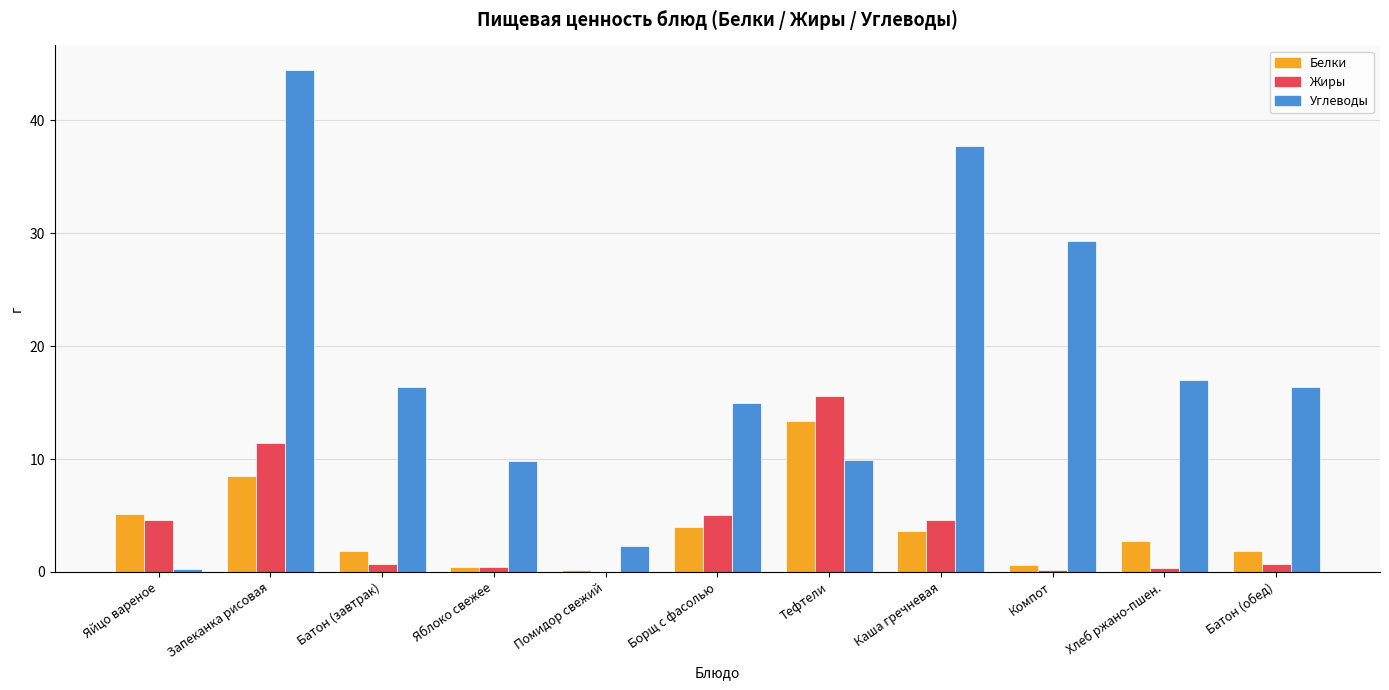

What is the sum of all Жиры values?

43.5